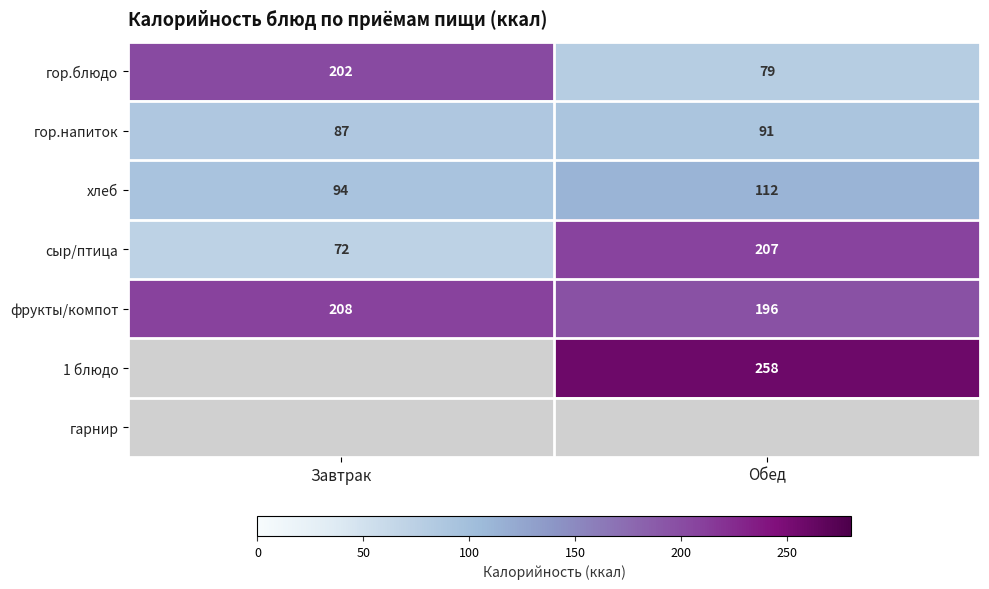

The value of фрукты/компот at Завтрак is 347. True or false?

False